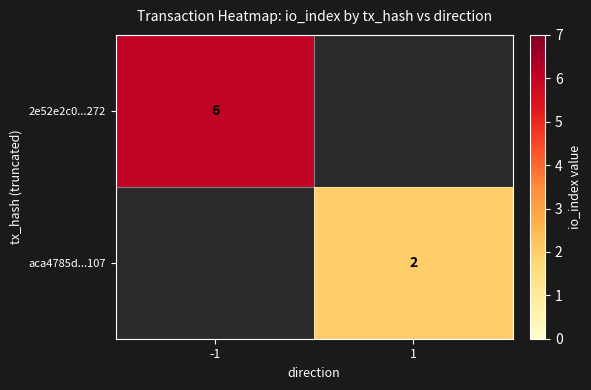

The aca4785d...107 series shows 2 at 1. True or false?

True